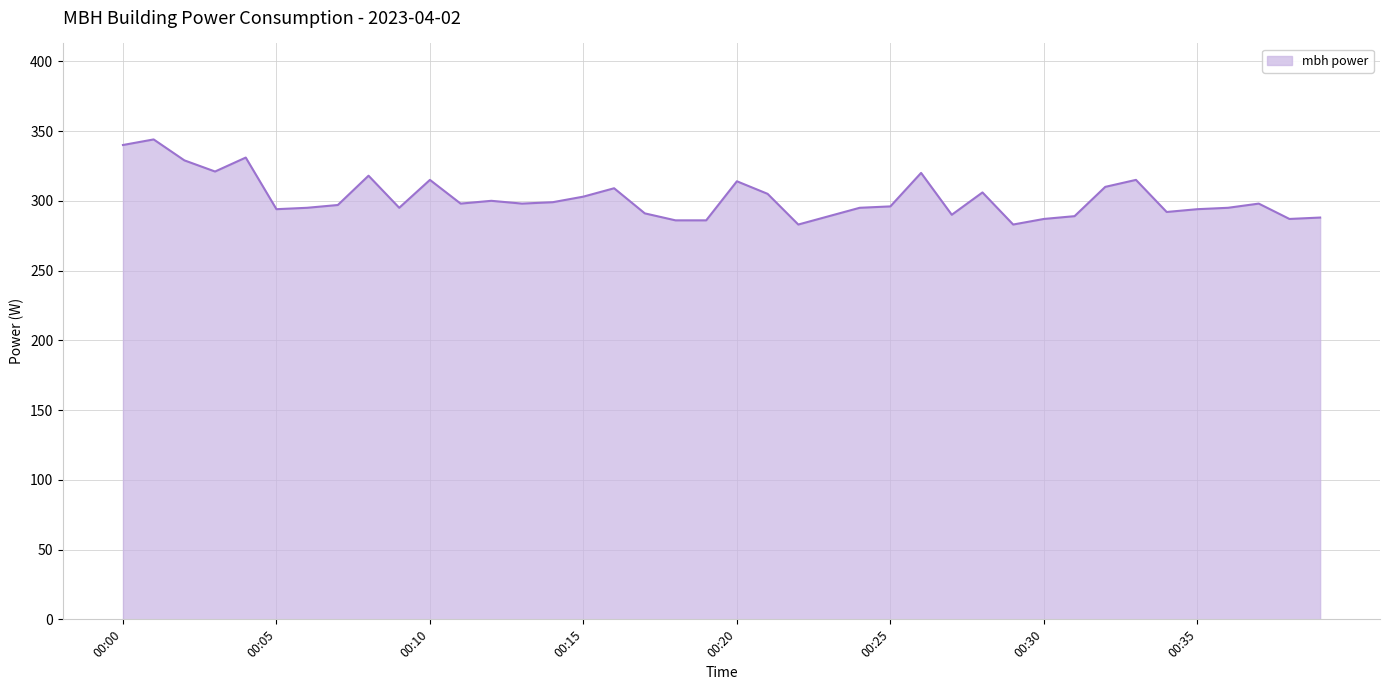

What is the minimum value shown in the chart?

283